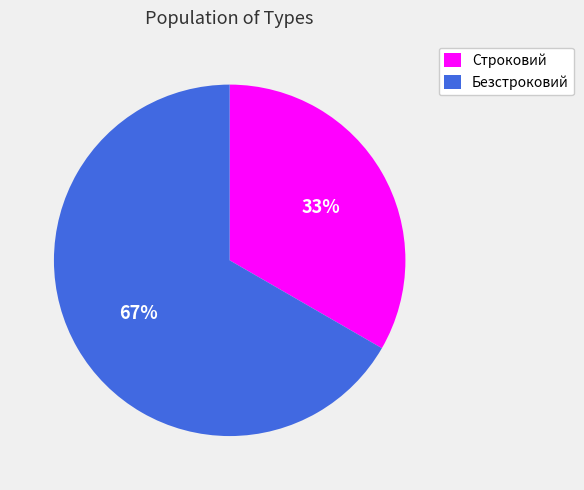

Is there any slice that represents more than half of the pie?

Yes